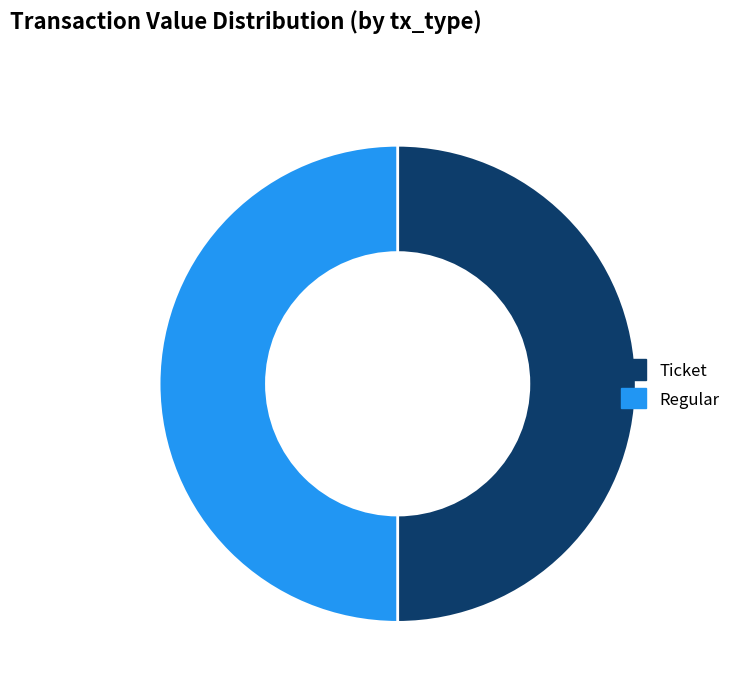

The Regular slice represents 36% of the pie. True or false?

False